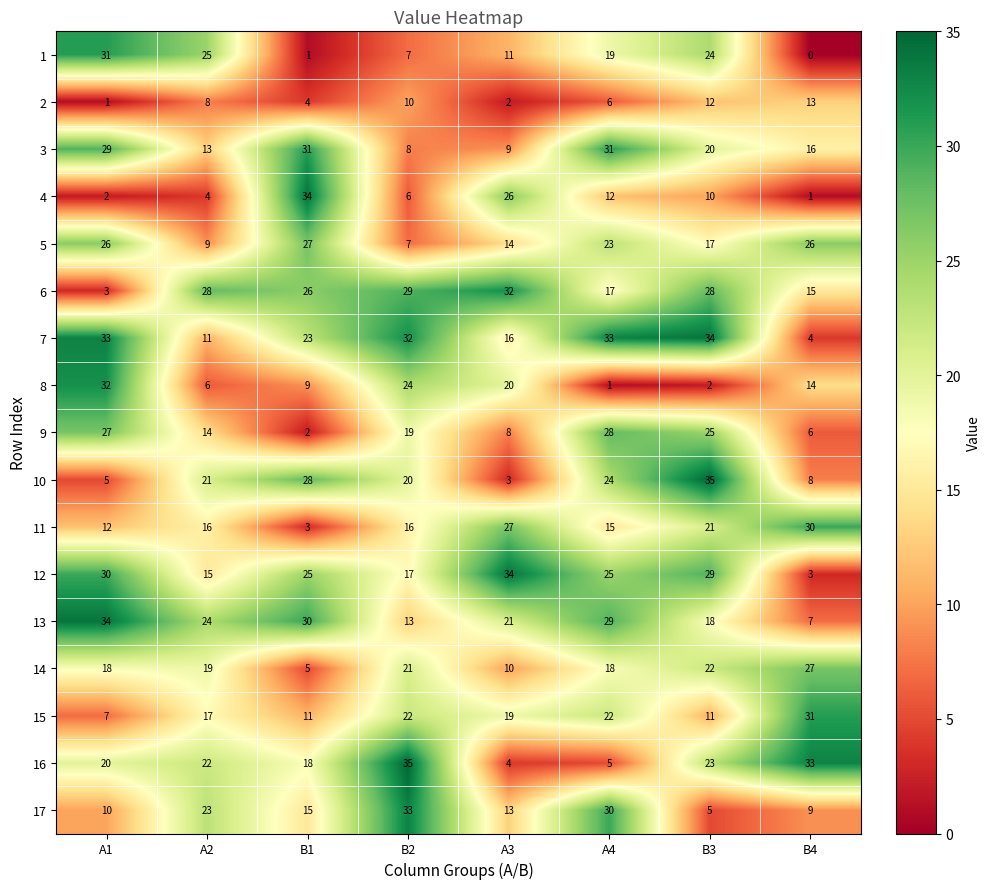

The 8 series shows 6 at A2. True or false?

True